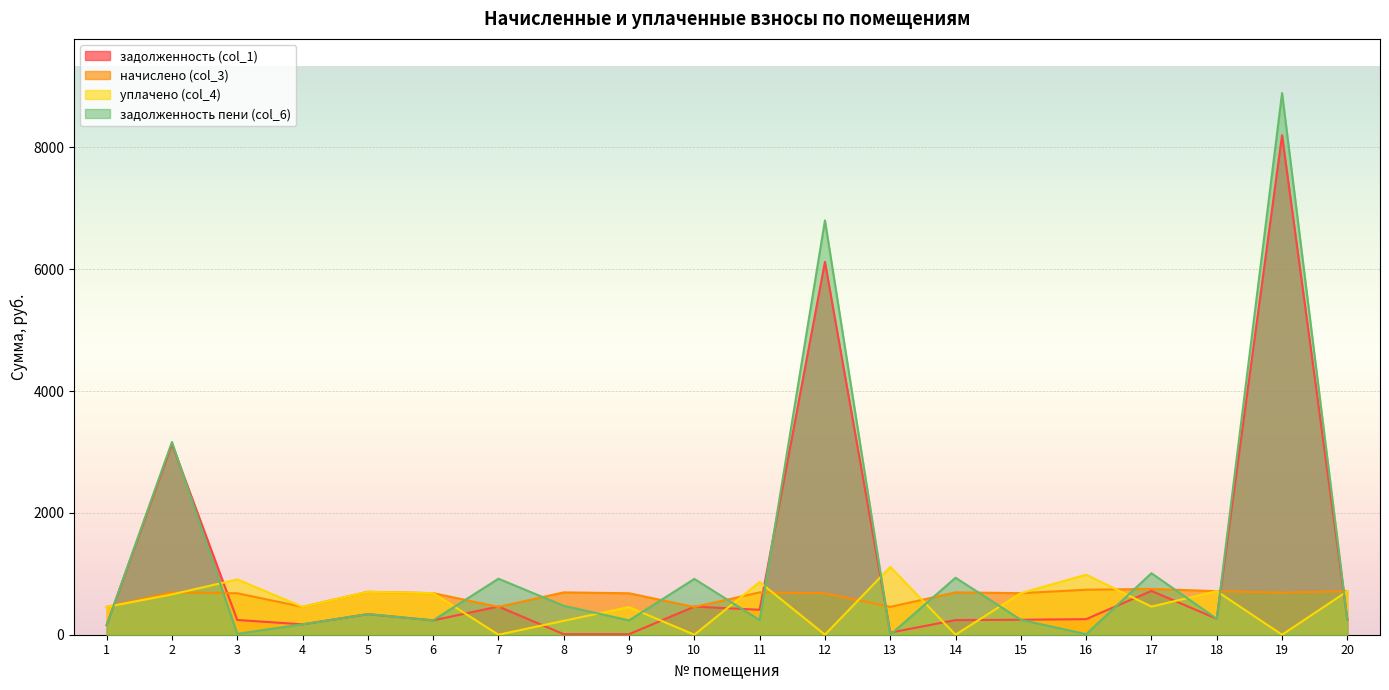

True or false: задолженность (col_1) and задолженность пени (col_6) intersect in this chart.

True